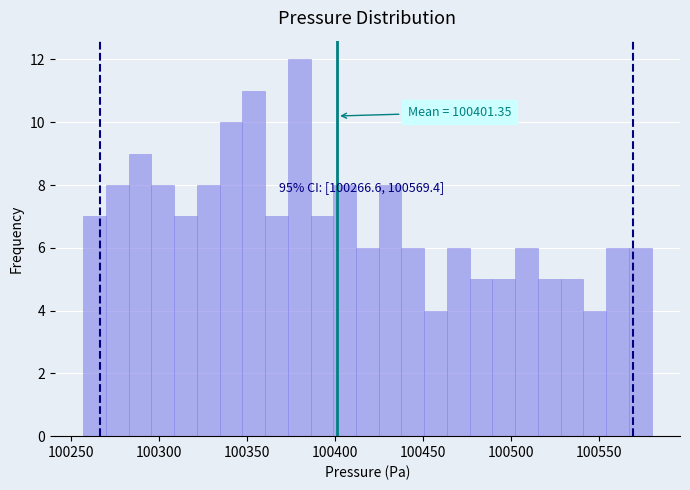

Read against the x-axis, roughly where is the centre of the tallest bar?

100380